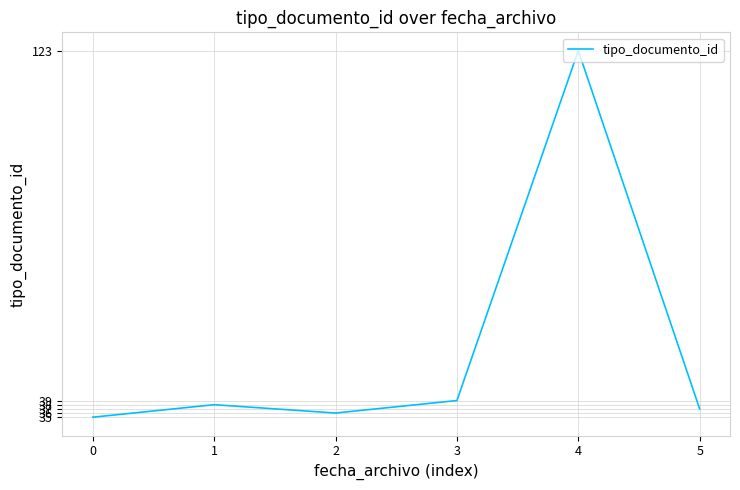

Between 2 and 3, which is larger?

3